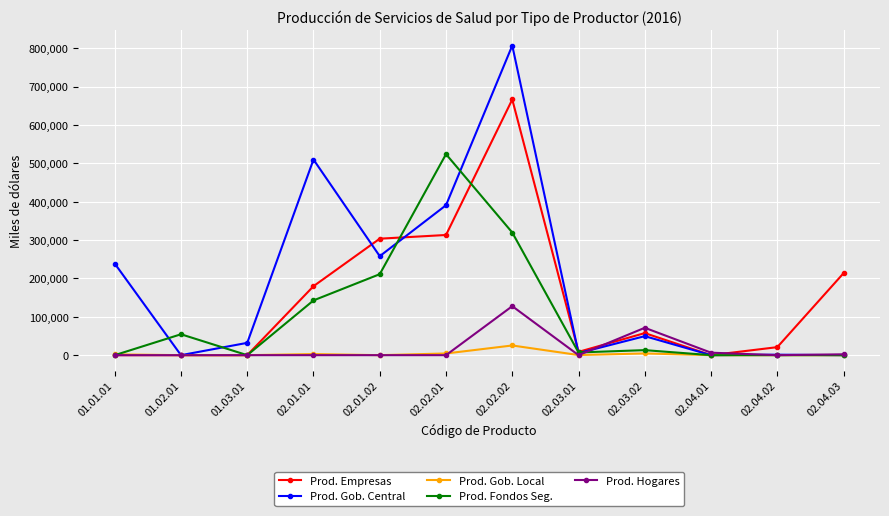

What is the maximum value for Prod. Hogares?

127700